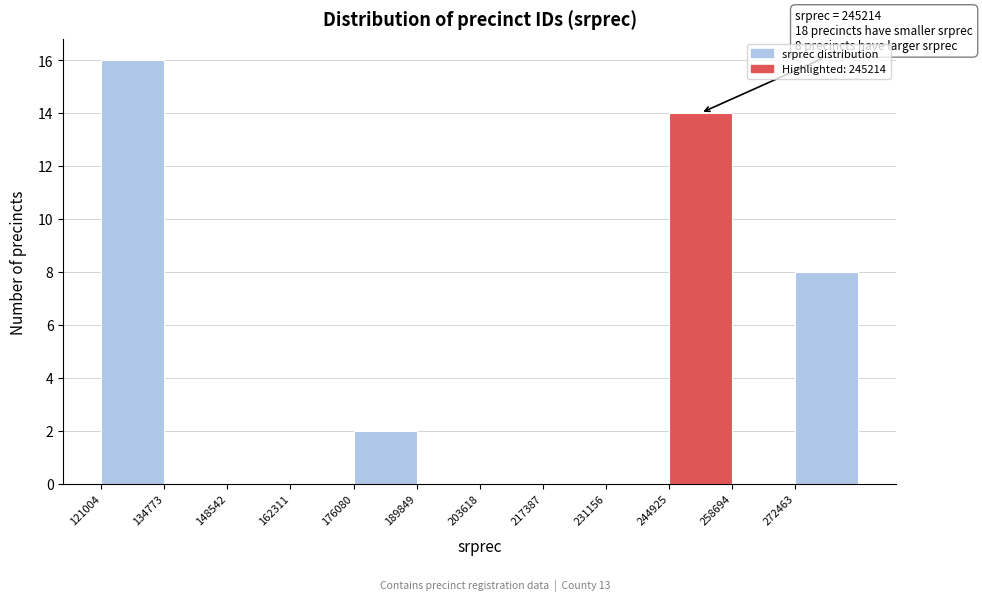

Which range on the x-axis has the tallest bar?

122000 to 134000